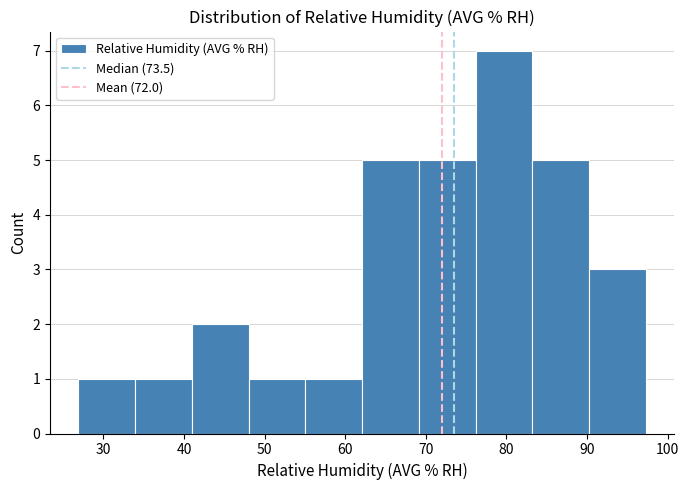

Which range on the x-axis has the tallest bar?

76 to 83